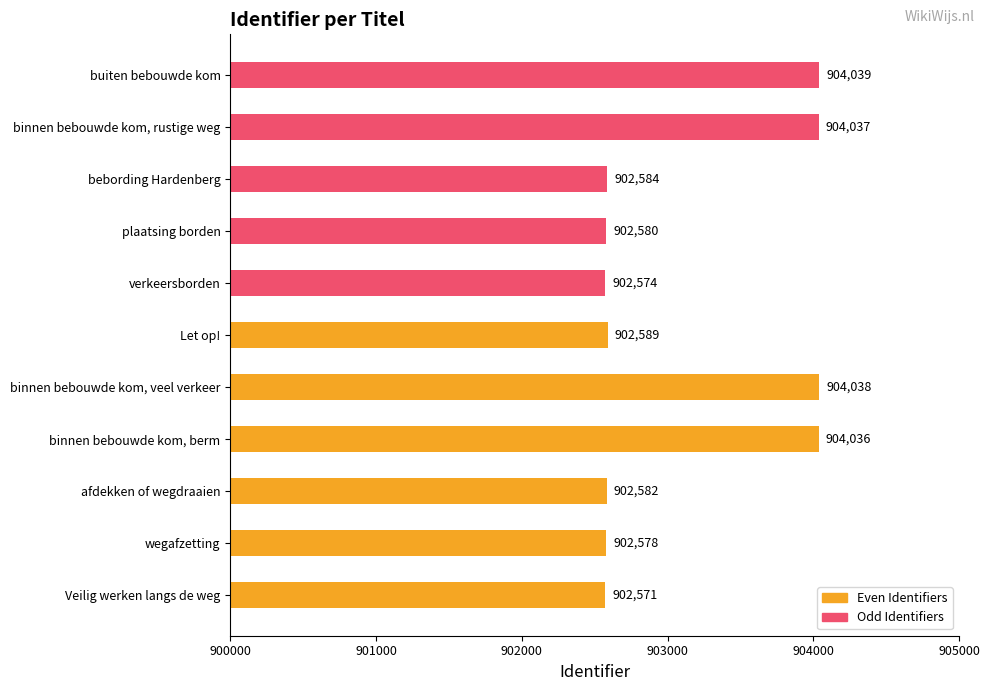

The chart shows a value of 378211 at plaatsing borden. True or false?

False